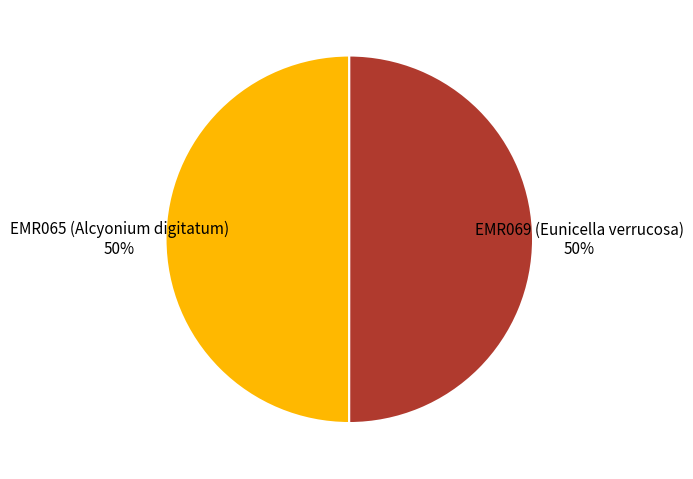

How many slices are in this pie chart?

2